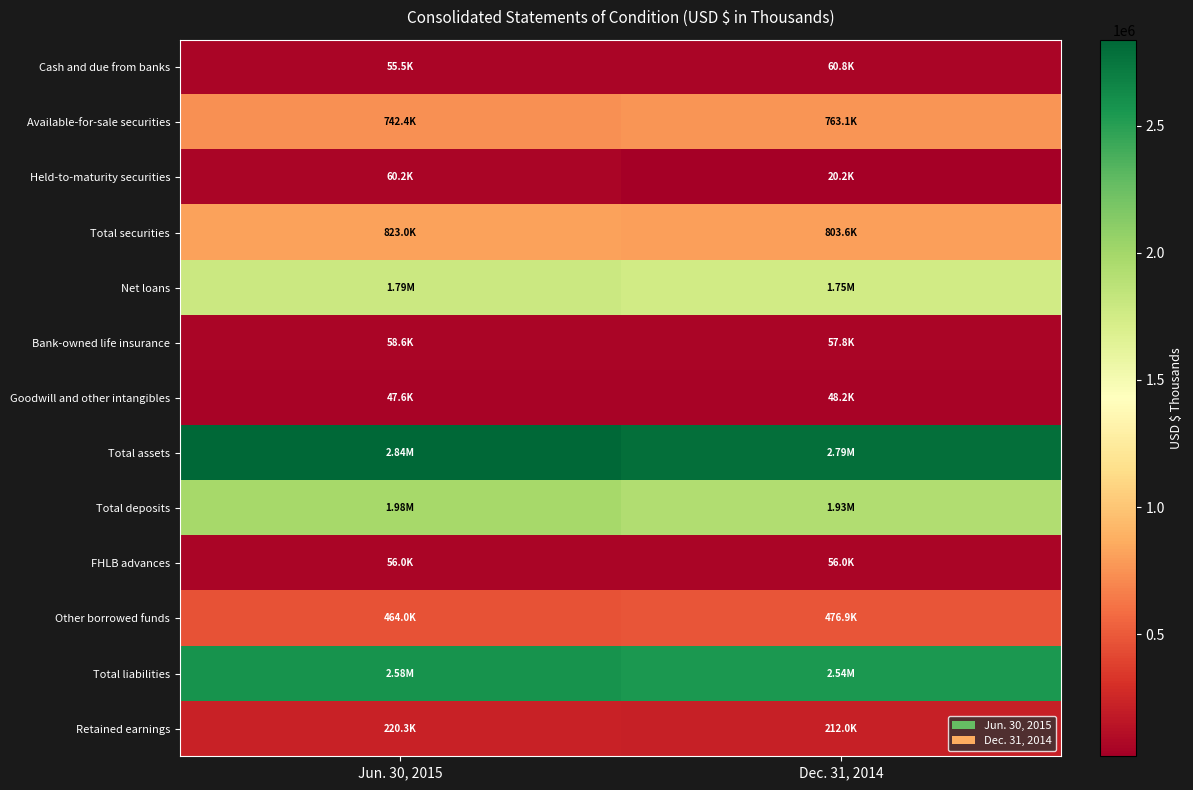

What is the greatest value displayed?

2837921